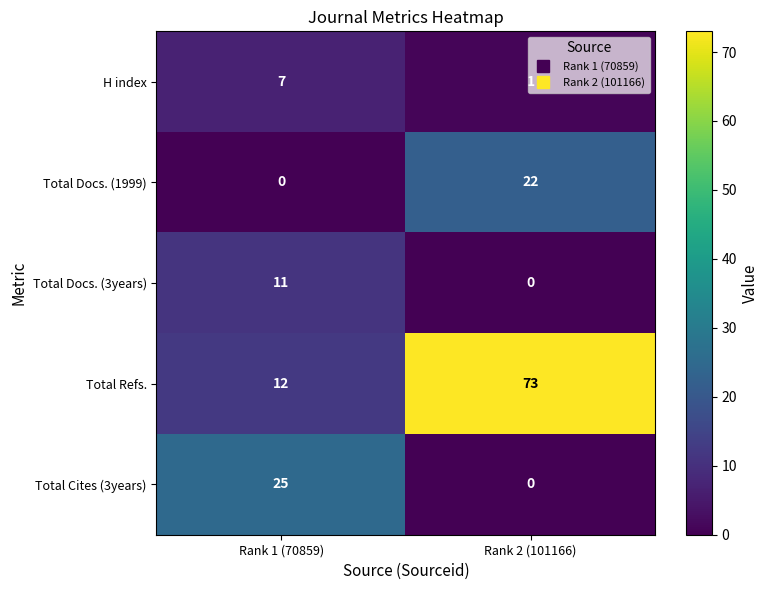

At which category is the sum across all series the highest?

Rank 2 (101166)